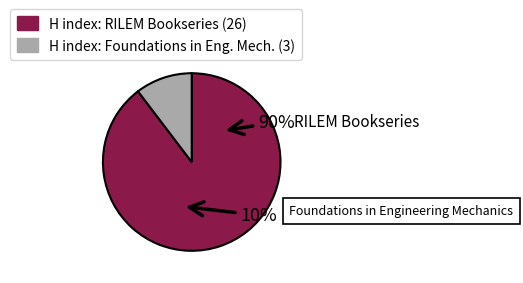

Is there a majority slice in this chart?

Yes